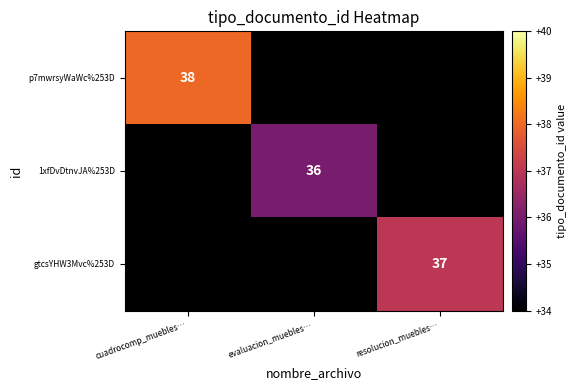

Is it true that gtcsYHW3Mvc%253D equals 63 at resolucion_muebles…?

False